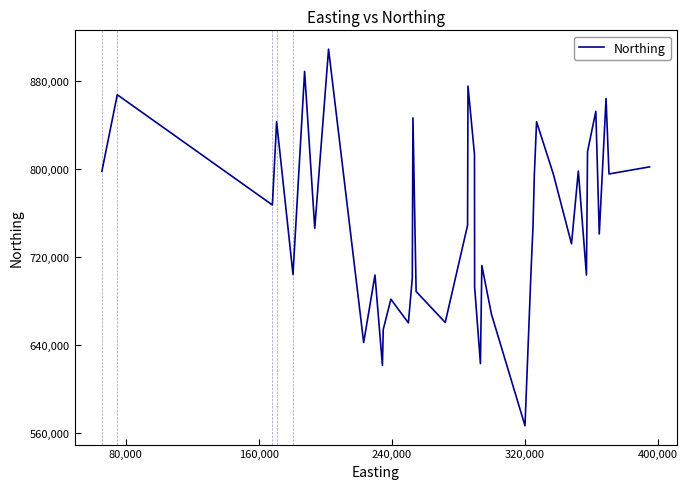

What is the greatest value displayed?

909124